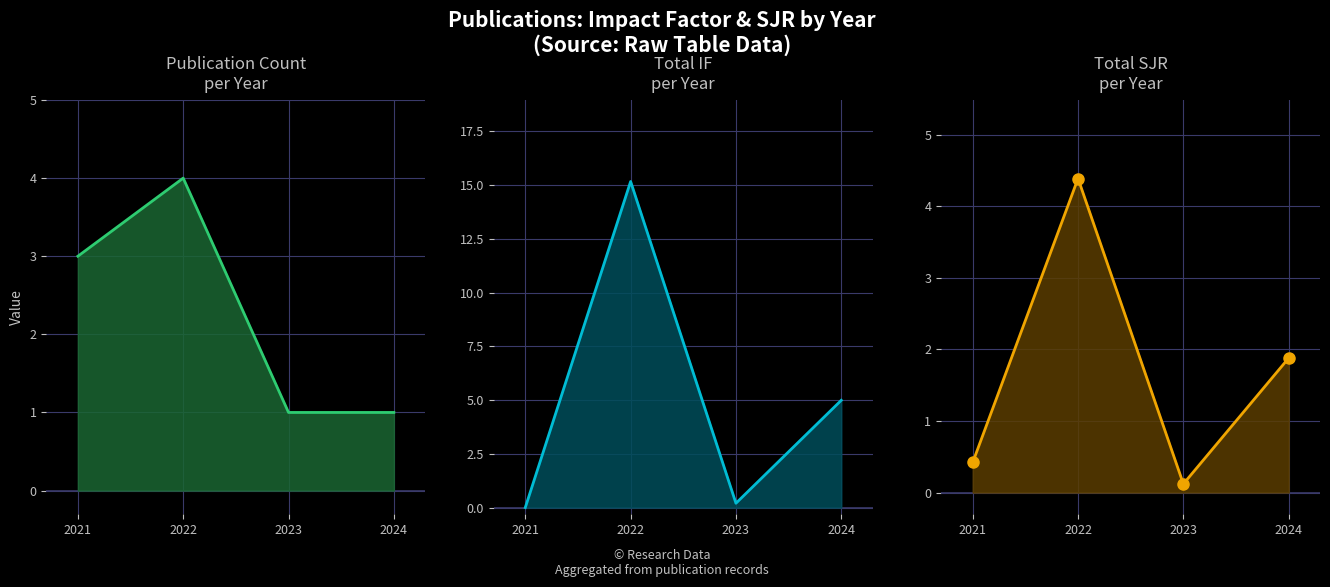

Reading left to right, extract all data points from this chart.

Count: 3.0	4.0	1.0	1.0
IF: 0.0	15.2	0.2	5.0
SJR: 0.4	4.4	0.1	1.9